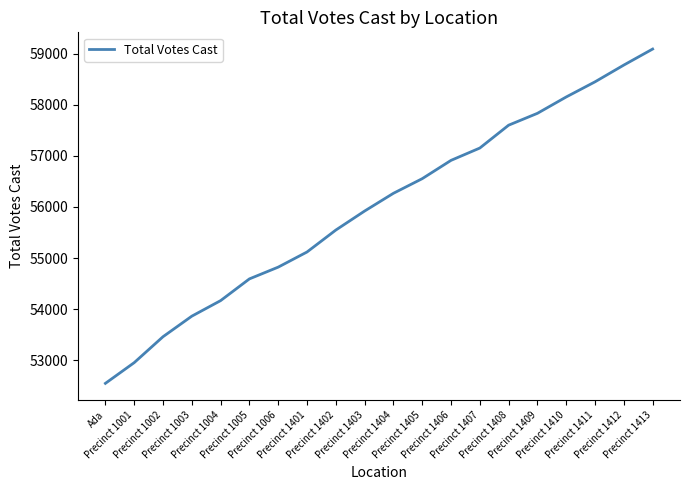

How many categories are shown in the chart?

20